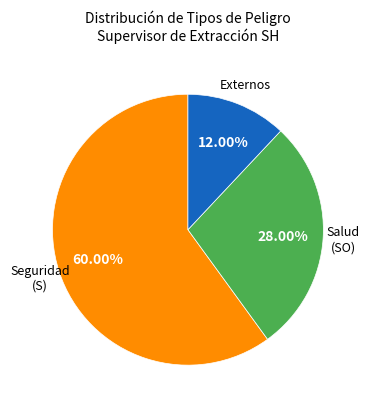

Is there a majority slice in this chart?

Yes